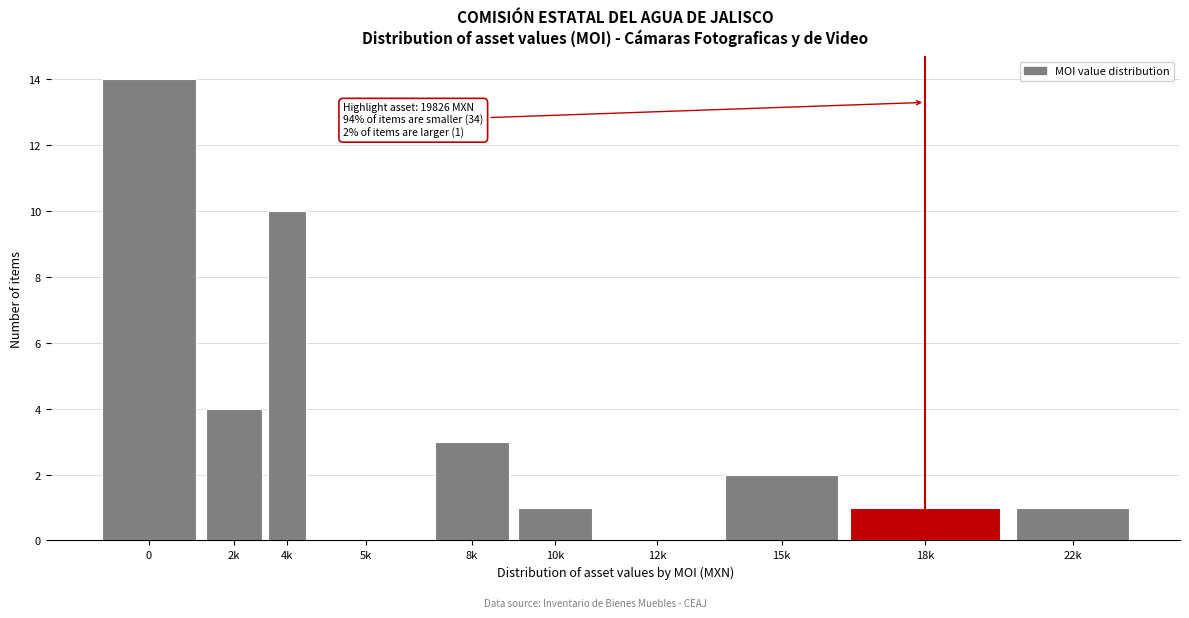

Reading left to right, what are all the values shown in this chart?

0=14	2k=4	4k=10	5k=0	8k=3	10k=1	12k=0	15k=2	18k=1	22k=1